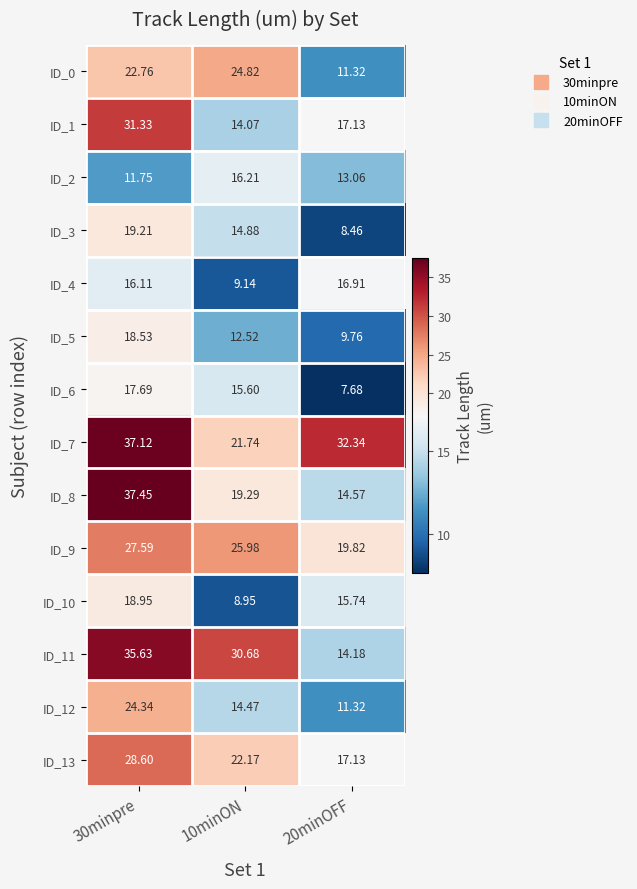

Is the value of ID_11 at 10minON greater than the value of ID_12 at 10minON?

Yes